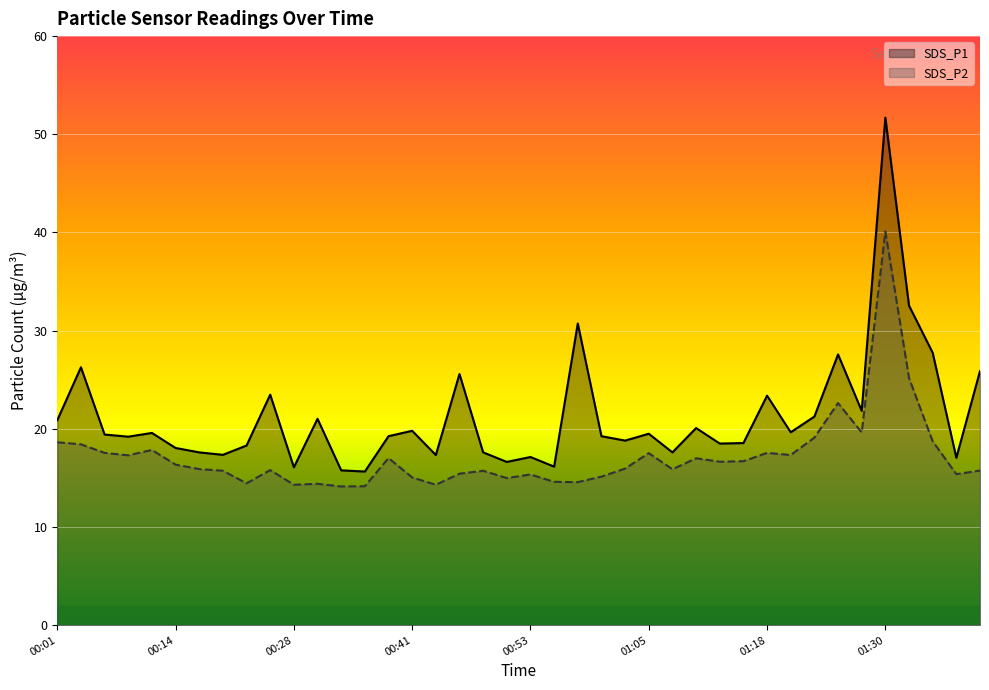

Rank the series by their average value, from highest to lowest.

SDS_P1, SDS_P2